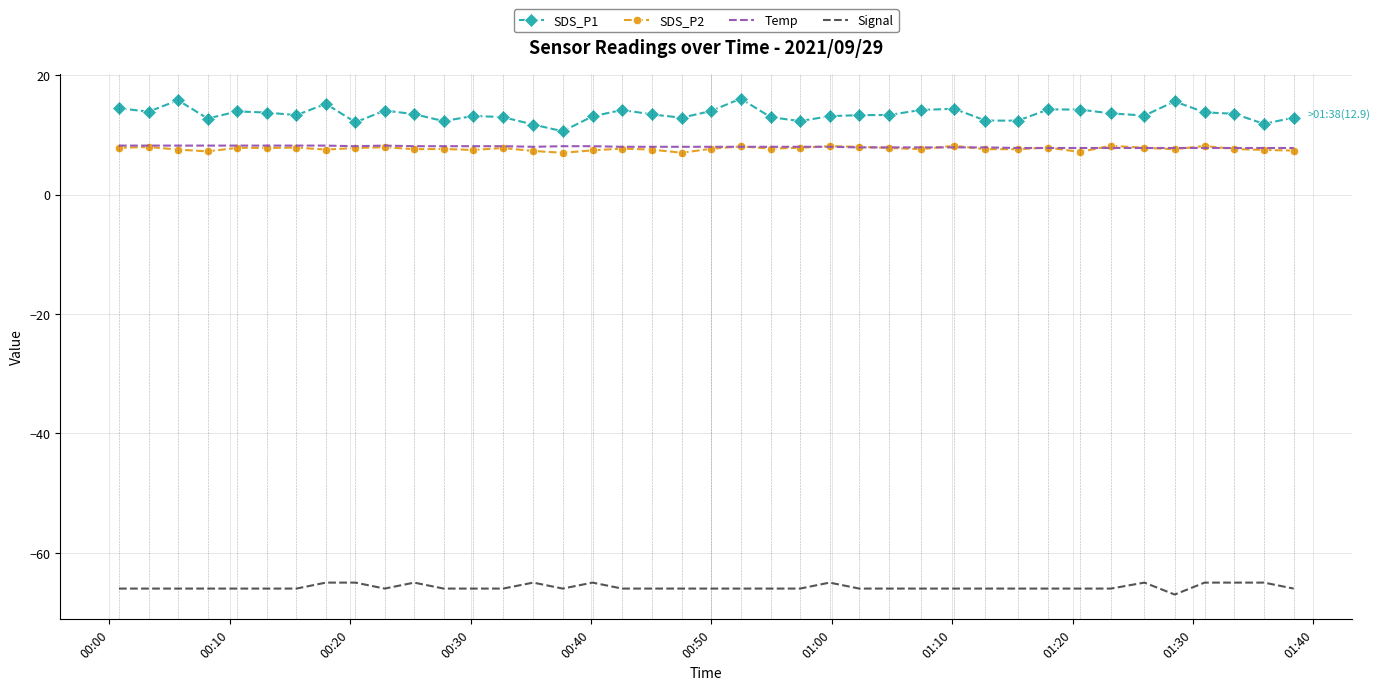

Which series has the widest spread of values?

SDS_P1